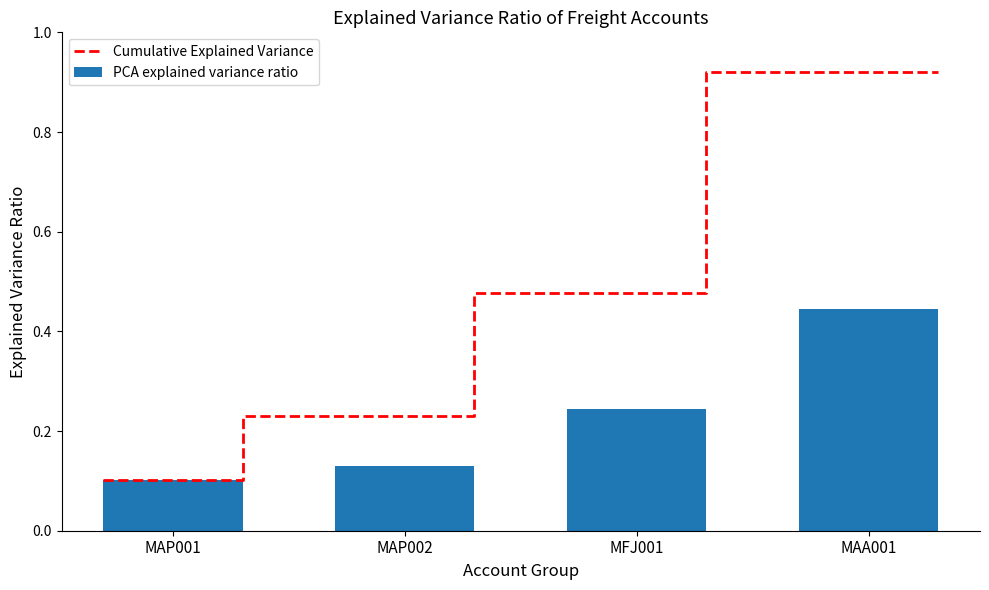

The PCA explained variance ratio series shows 0.1 at MAP001. True or false?

True